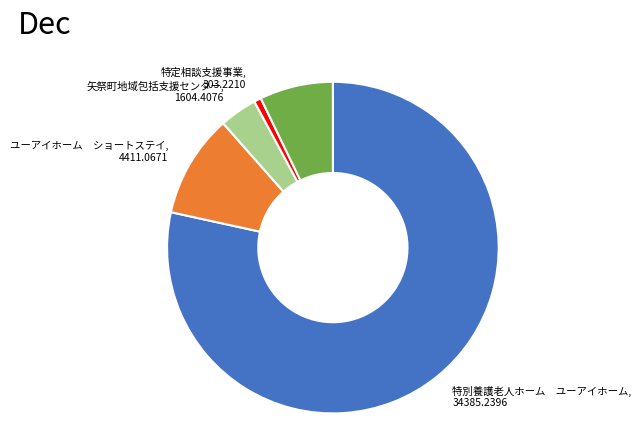

Does any single category account for the majority?

Yes